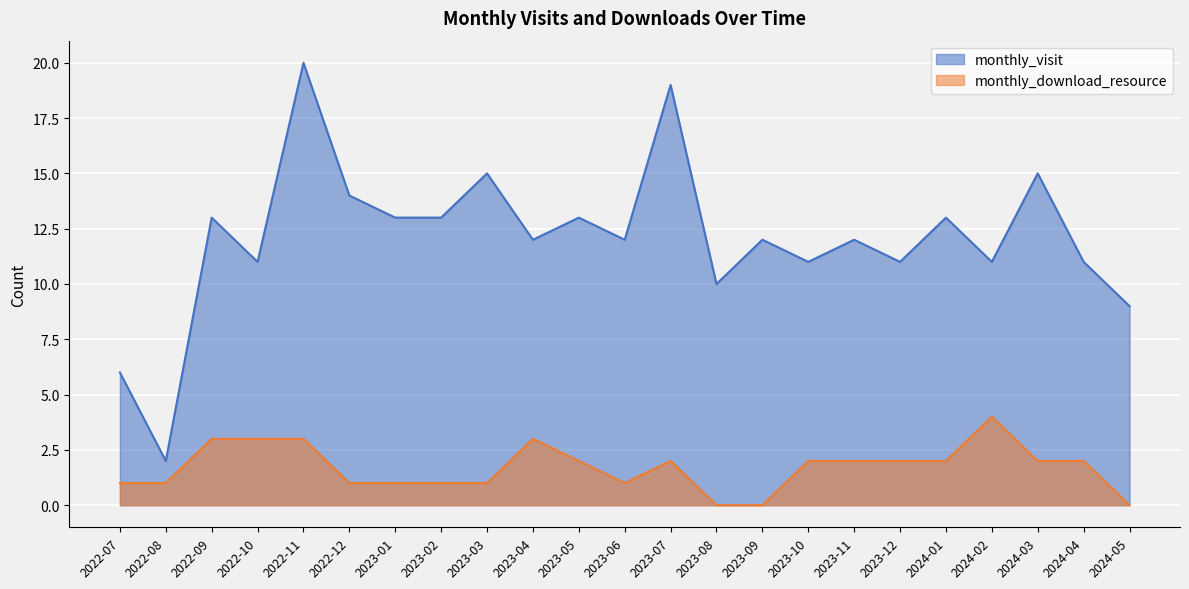

Which series has the largest total across all categories?

monthly_visit